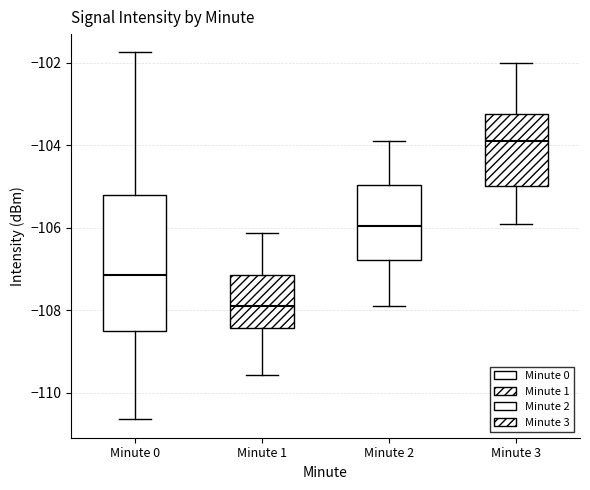

Which box has the highest median line?

Minute 3